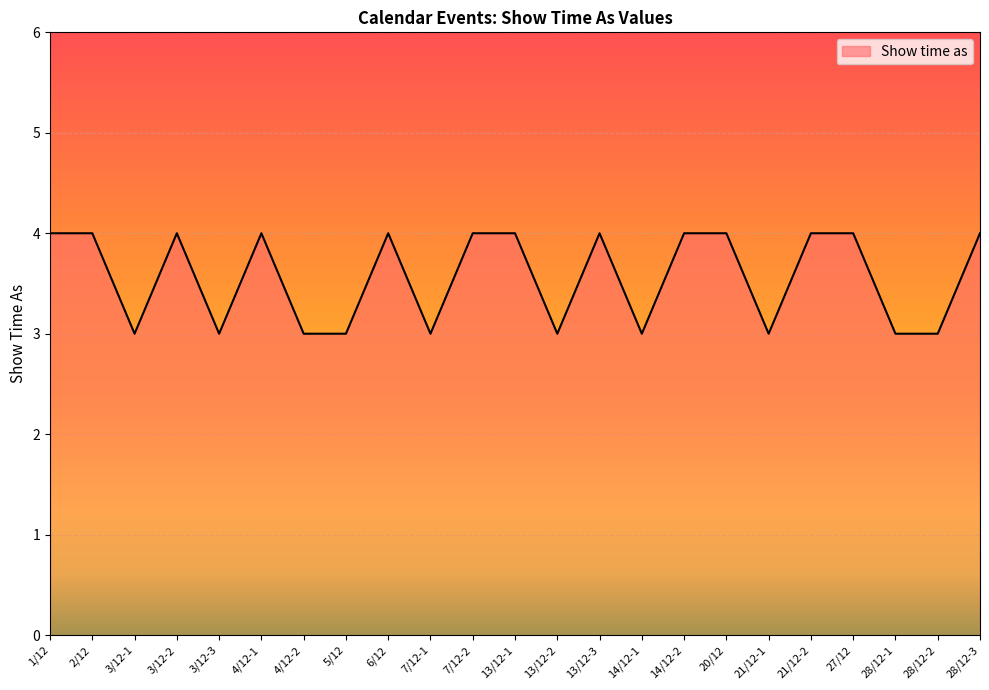

What is the greatest value displayed?

4